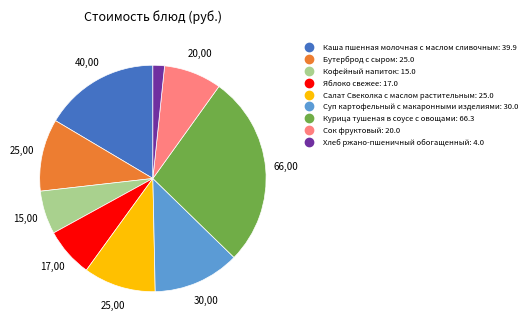

Between Яблоко свежее and Суп картофельный с макаронными изделиями, which is larger?

Суп картофельный с макаронными изделиями